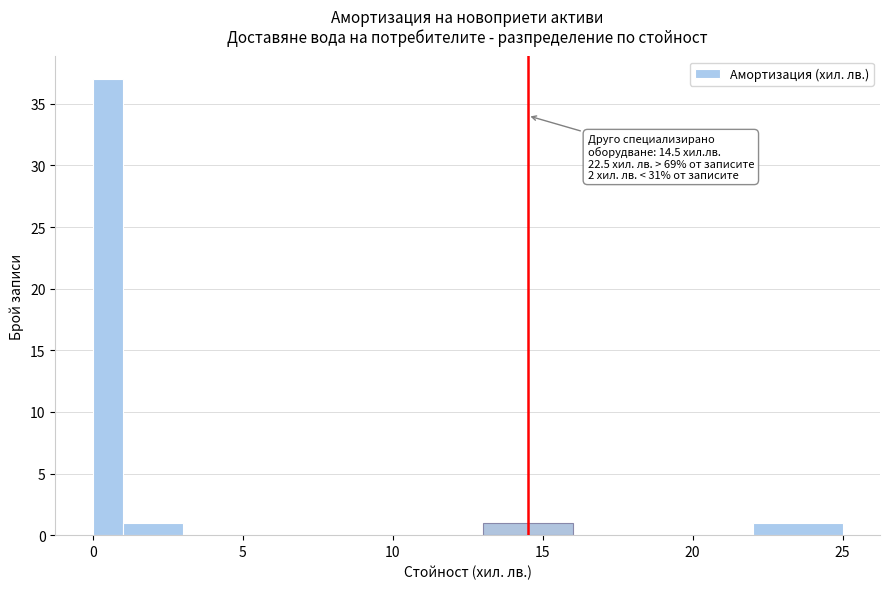

Around what value on the x-axis is the tallest bar? Give the approximate position of its centre, as read against the axis.

0.5